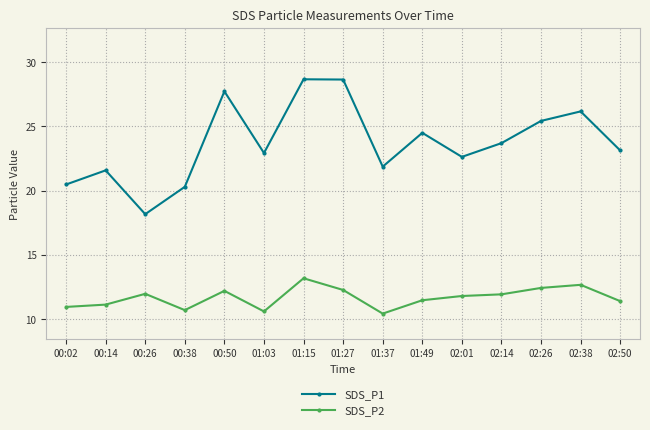

True or false: SDS_P2 and SDS_P1 cross at least once.

False